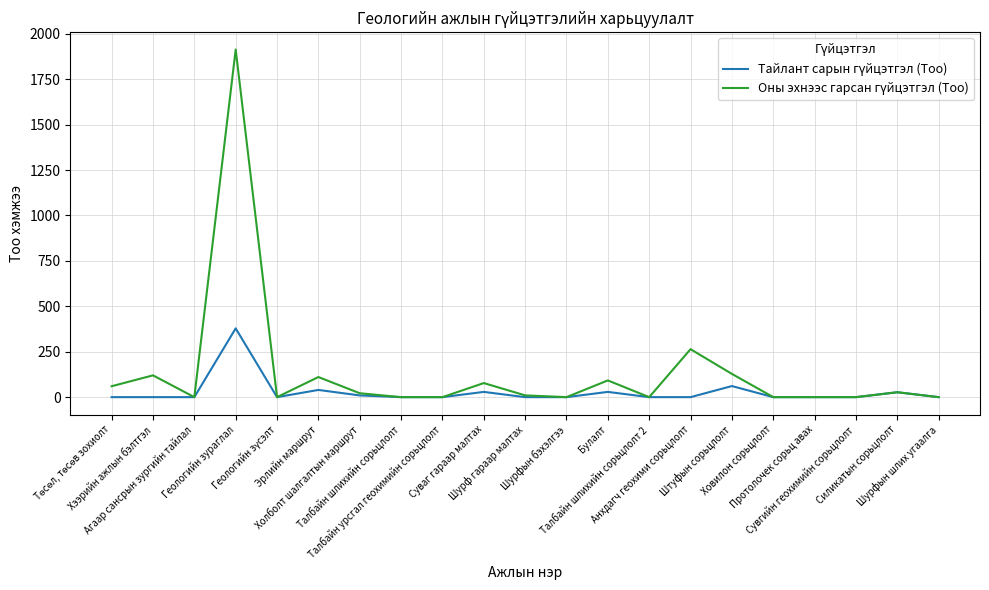

Between Шурфын бэхэлгээ and Штуфын сорьцлолт, which series saw the biggest shift?

Оны эхнээс гарсан гүйцэтгэл (Тоо)